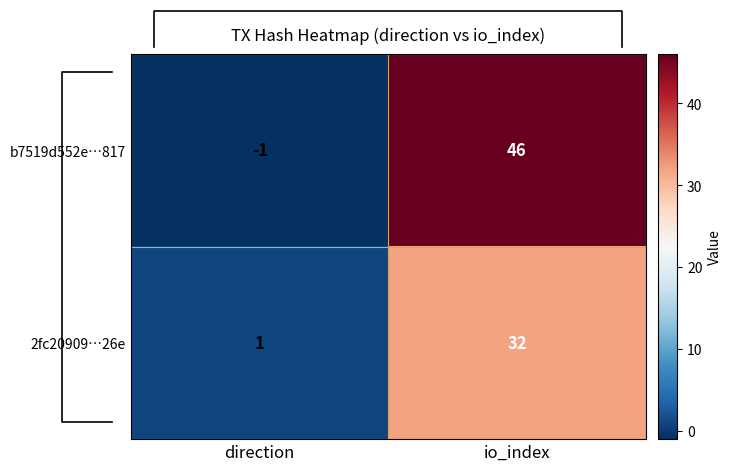

How many positive values does the b7519d552e…817 series have?

1